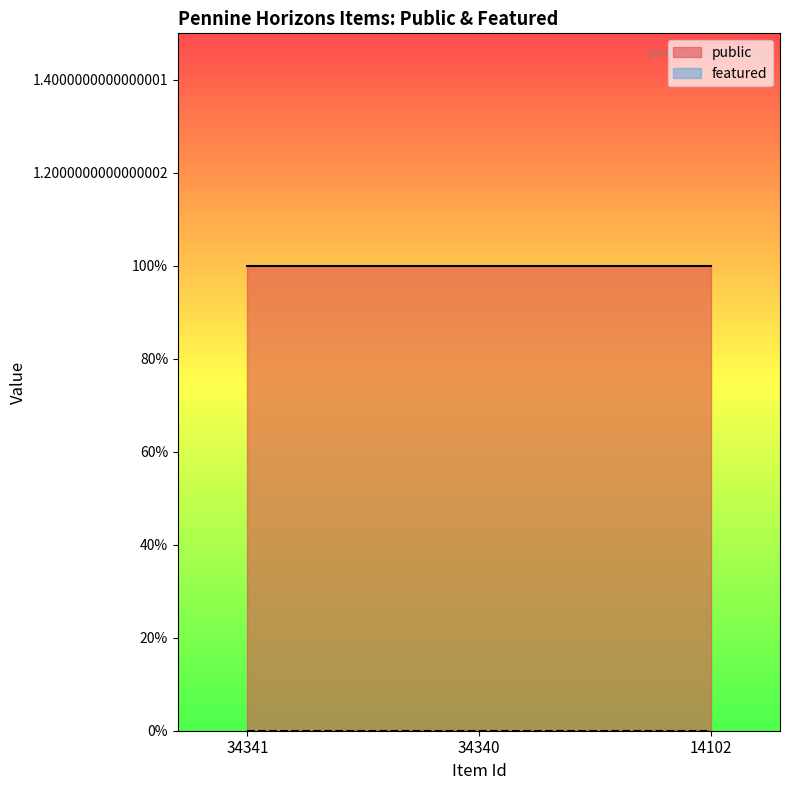

What is the maximum value for public?

1